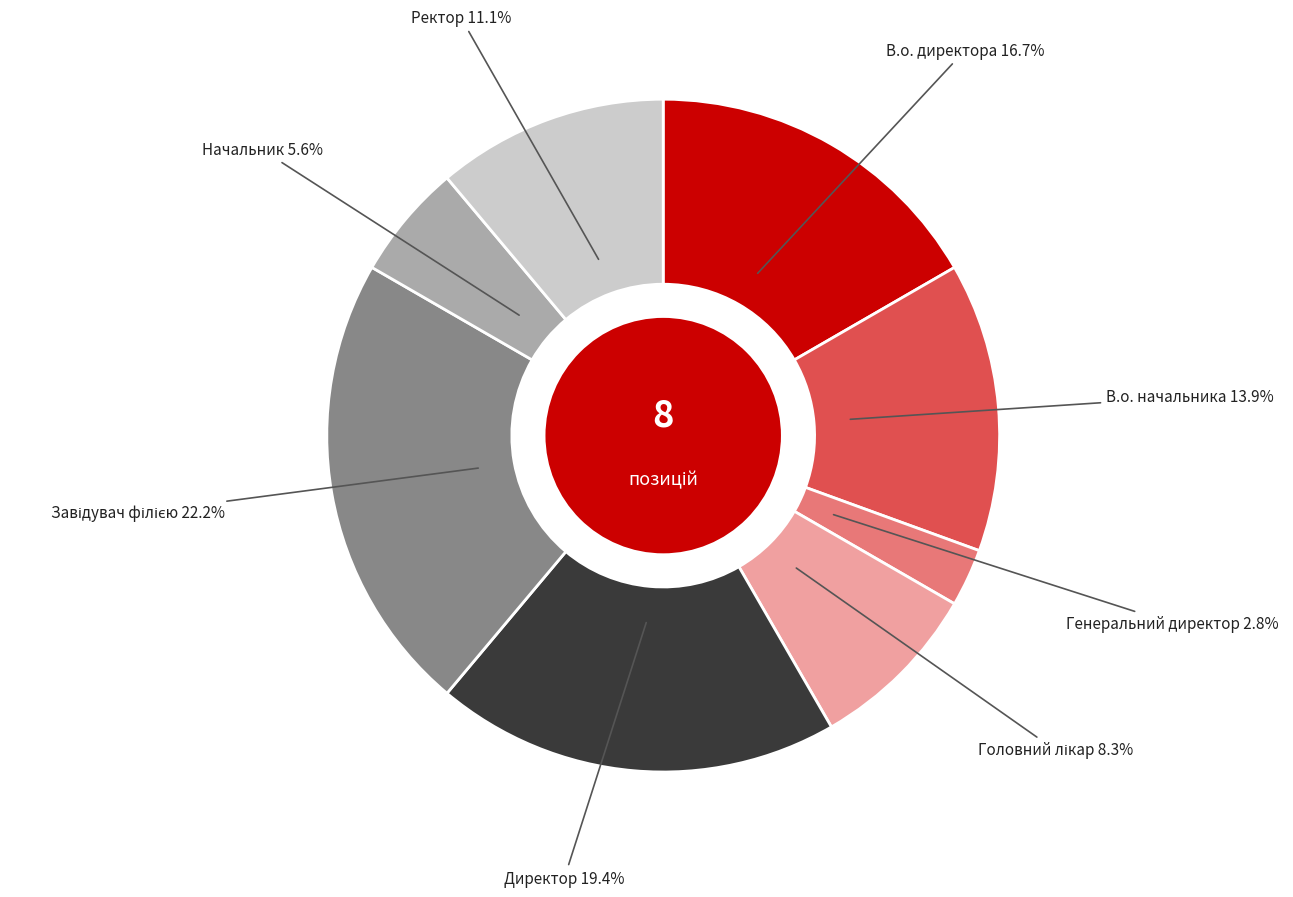

Does any single category account for the majority?

No